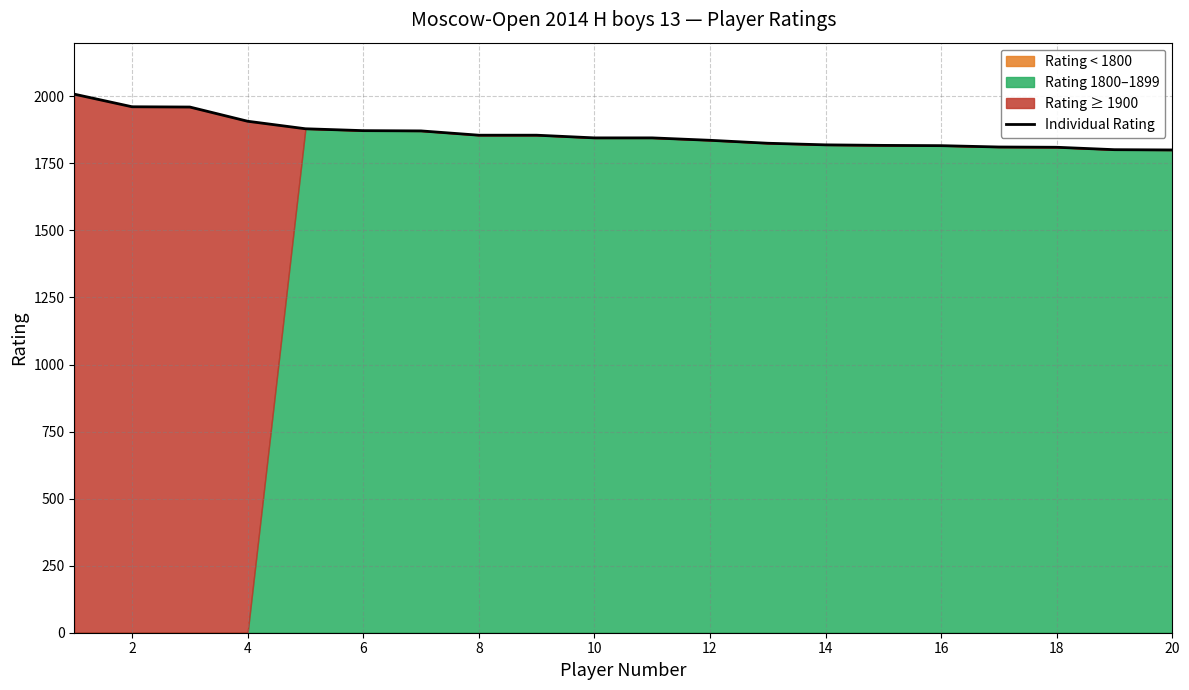

Reading left to right, list all the values displayed in this chart.

2008	1961	1960	1907	1879	1872	1871	1855	1855	1845	1845	1836	1825	1819	1817	1816	1811	1810	1801	1800